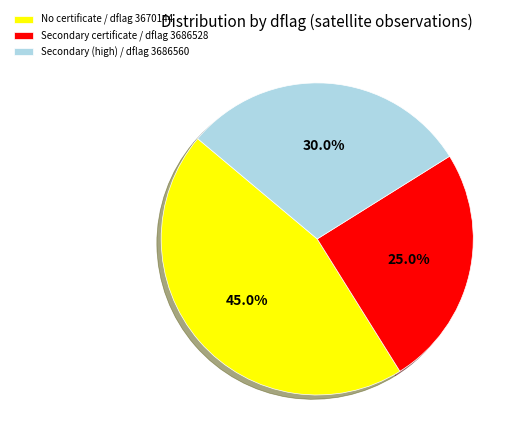

What percentage is NOT represented by No certificate / dflag 3670144?

55.0%